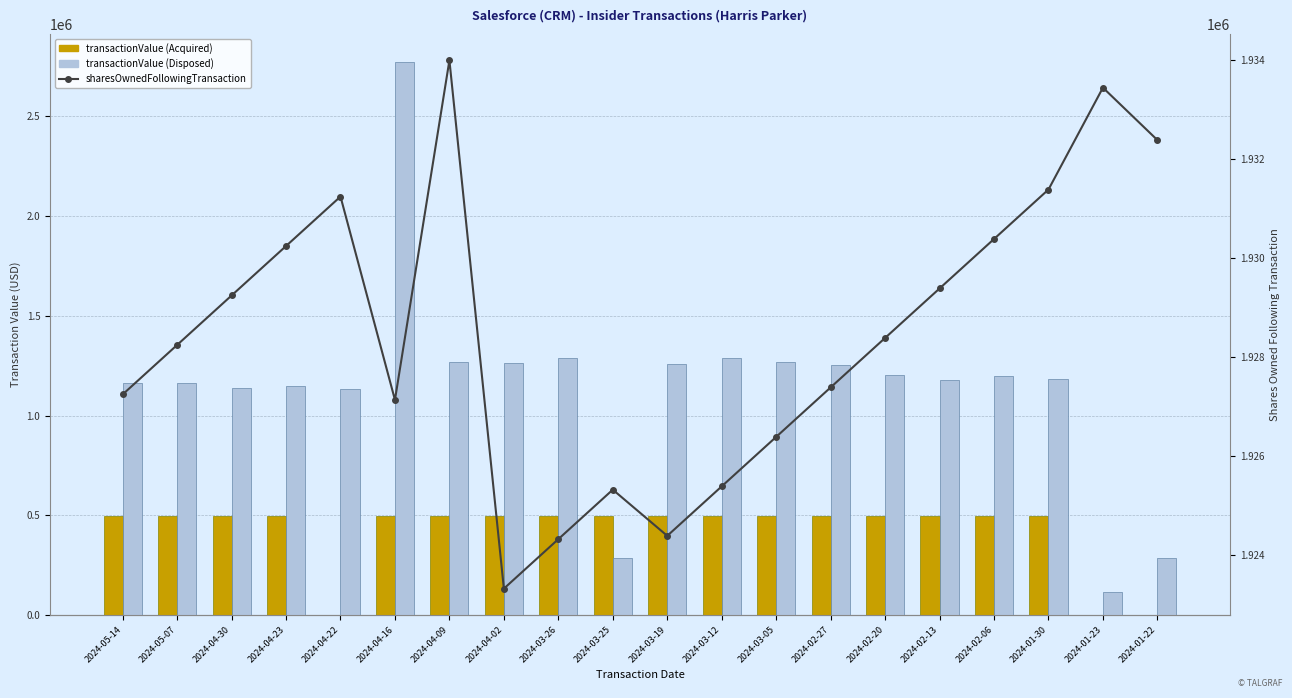

Rank the series by their maximum value, from highest to lowest.

transactionValue (Disposed), sharesOwnedFollowingTransaction, transactionValue (Acquired)